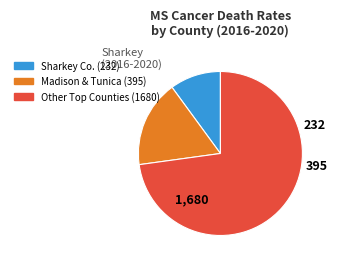

Does any single category account for the majority?

Yes